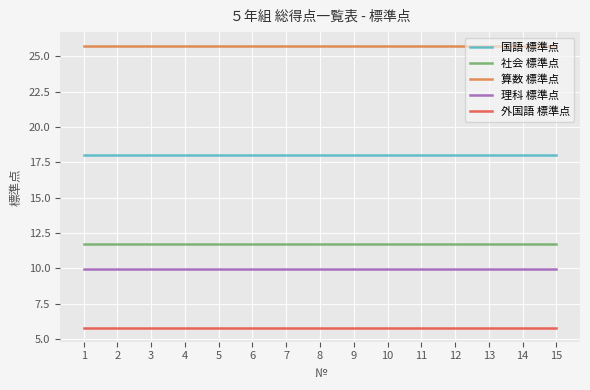

What is the spread (max minus min) of values at 2?

19.9